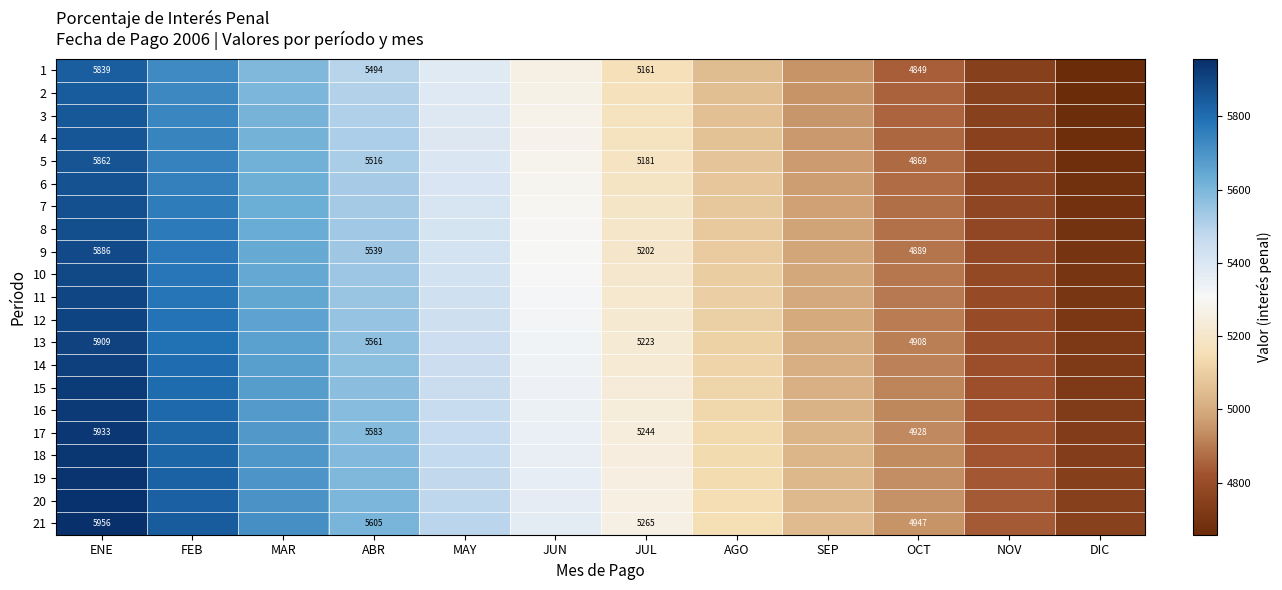

List the series in order of their peak value, highest first.

21, 20, 19, 18, 17, 16, 15, 14, 13, 12, 11, 10, 9, 8, 7, 6, 5, 4, 3, 2, 1